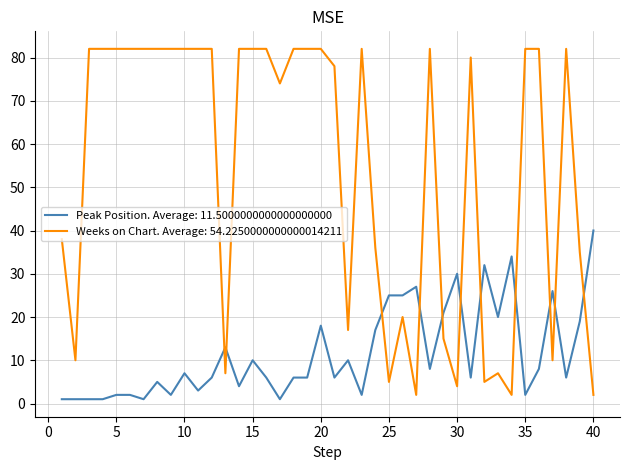

True or false: Weeks on Chart. Average: 54.2250000000000014211 and Peak Position. Average: 11.5000000000000000000 cross at least once.

True